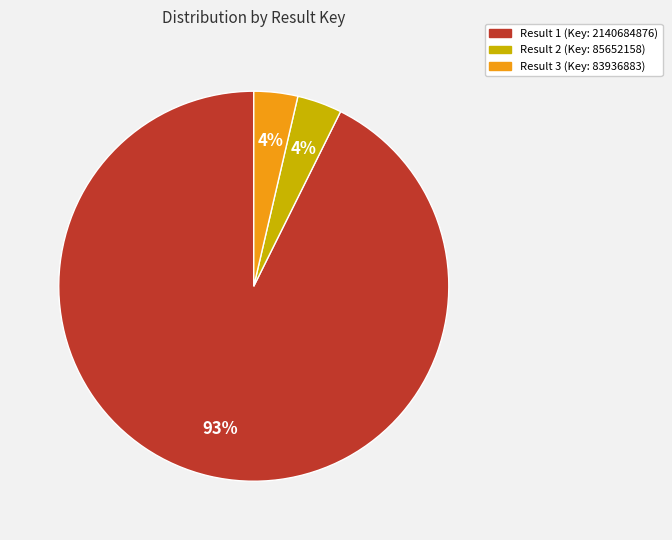

What percentage is the Result 3 (Key: 83936883) slice, to the nearest percent?

4%